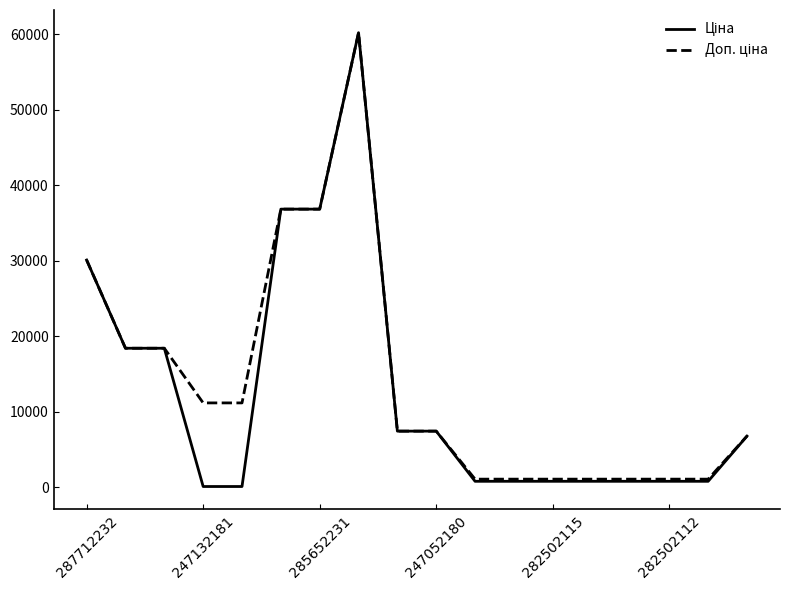

How many categories are shown in the chart?

18